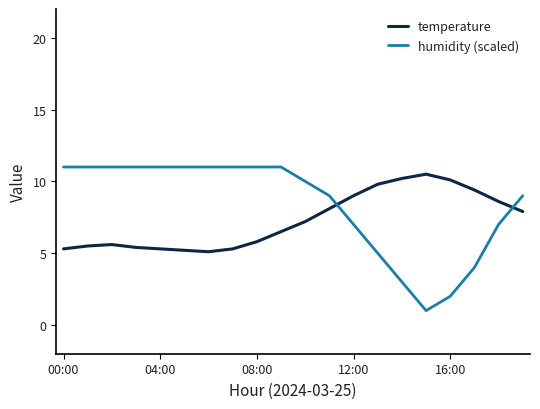

What is the minimum value for humidity (scaled)?

1.0